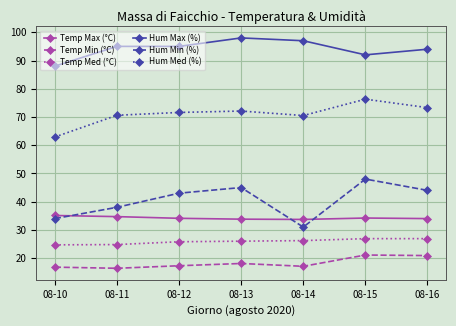

What is the value of the Temp Min (°C) point at the 1st from the left?

16.8